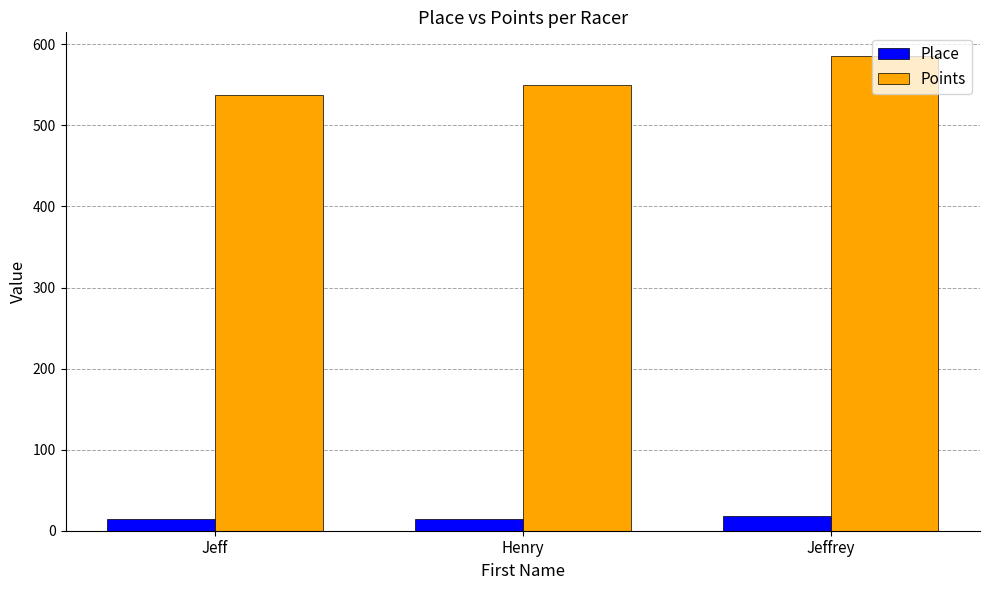

Rank the categories by Points value from highest to lowest.

Jeffrey, Henry, Jeff